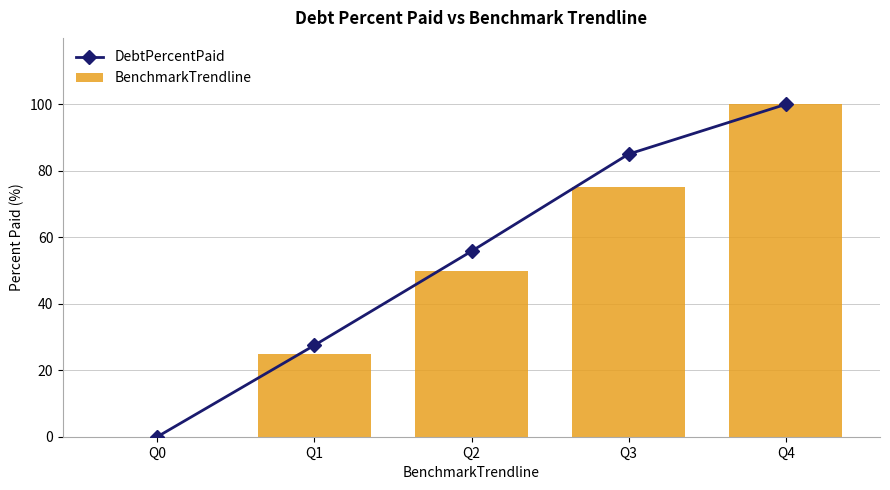

Which series has the largest range (max minus min)?

DebtPercentPaid